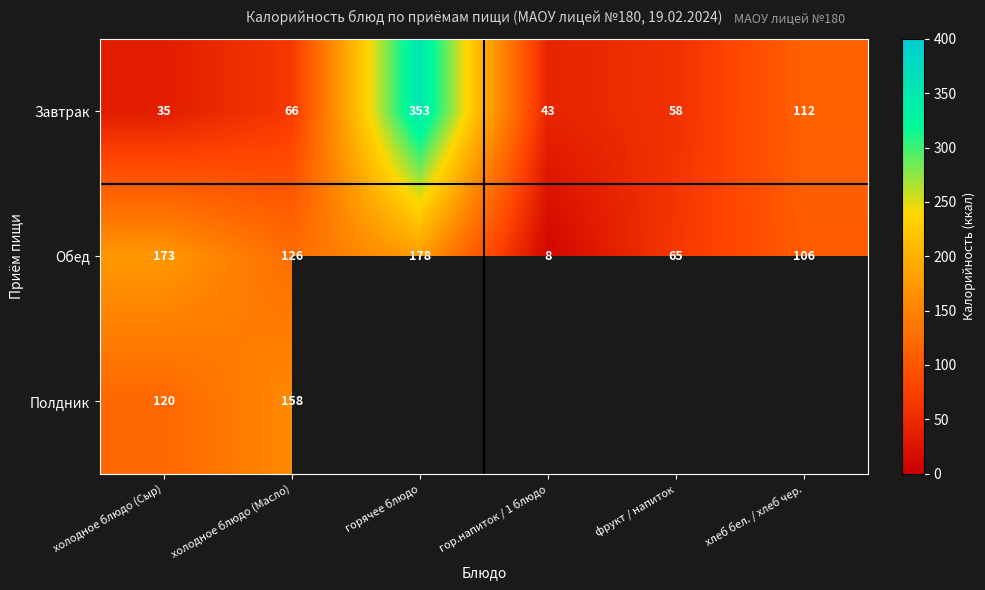

At which label does Обед reach its minimum?

гор.напиток / 1 блюдо